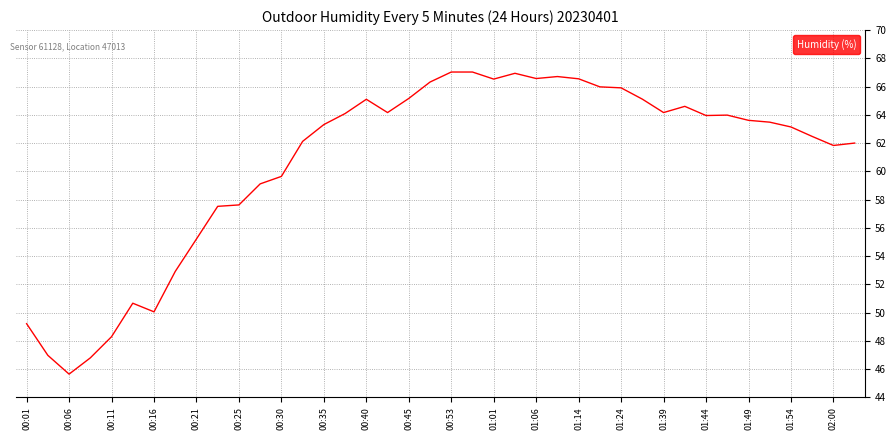

What is the greatest value displayed?

67.0